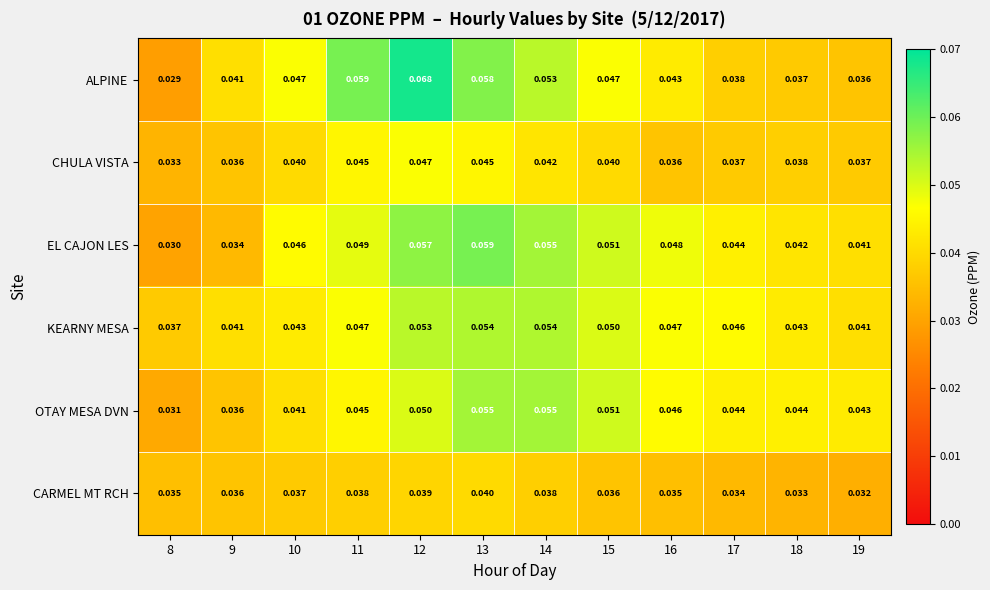

Which series changed the most between 16 and 17?

ALPINE